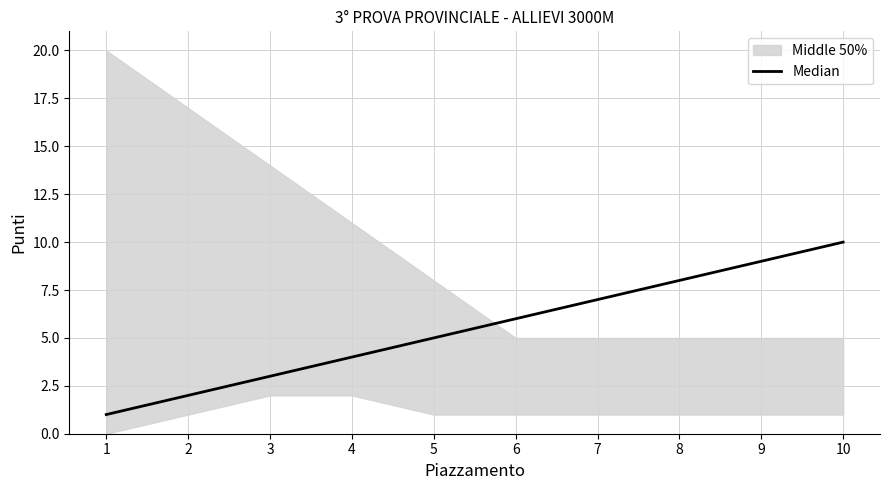

Reading left to right, what are all the values shown in this chart?

1=1	2=2	3=3	4=4	5=5	6=6	7=7	8=8	9=9	10=10